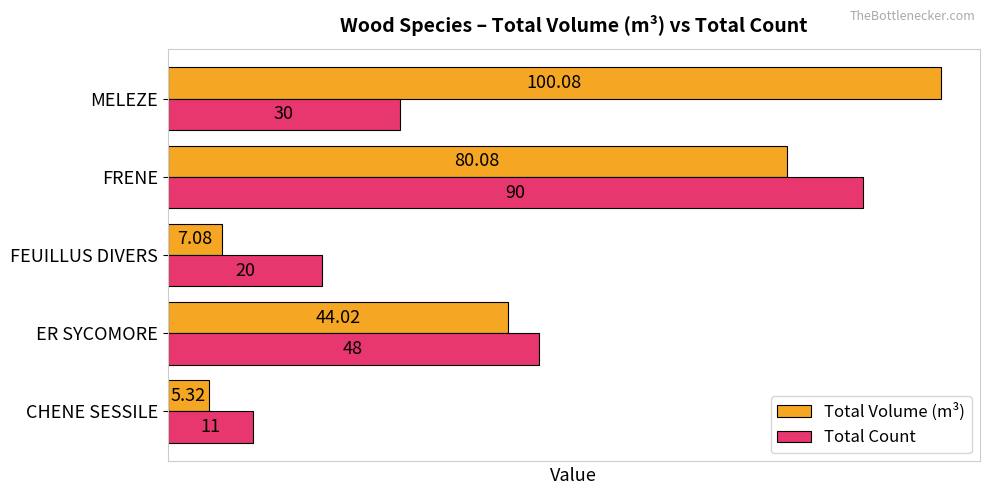

What is the difference between the maximum and second lowest values in the Total Volume (m³) series?

93.0